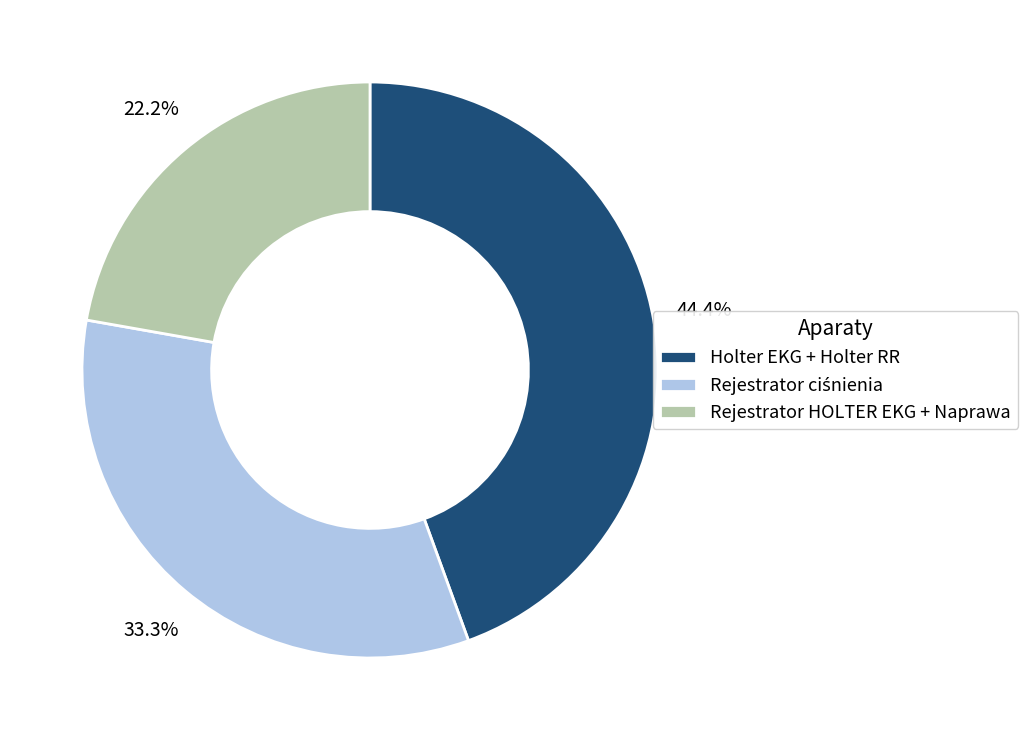

Between Rejestrator HOLTER EKG + Naprawa and Holter EKG + Holter RR, which is larger?

Holter EKG + Holter RR